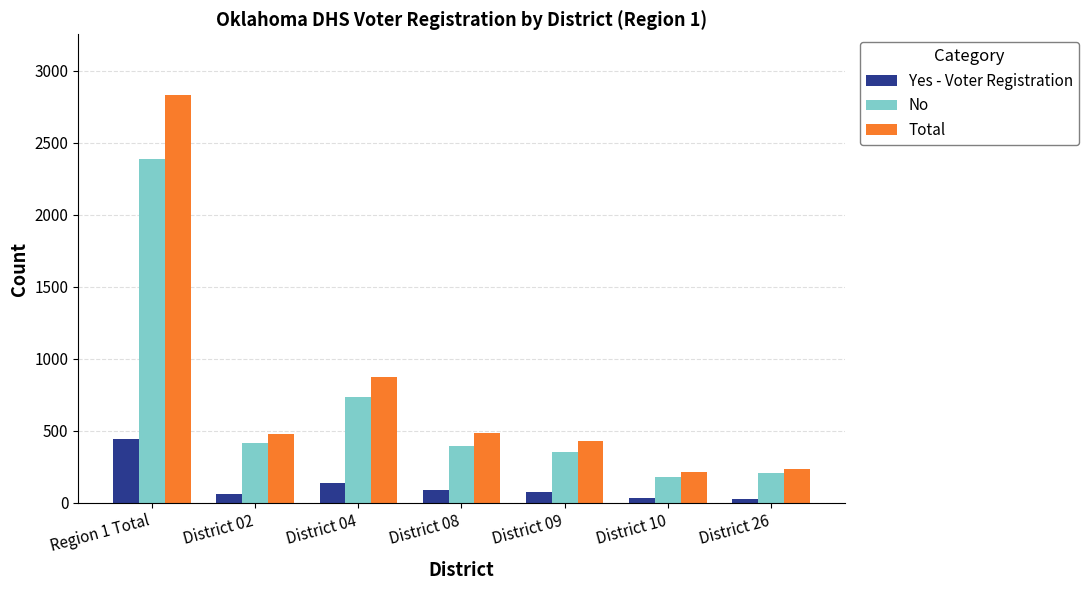

What is the difference between the maximum and minimum values in the No series?

2204